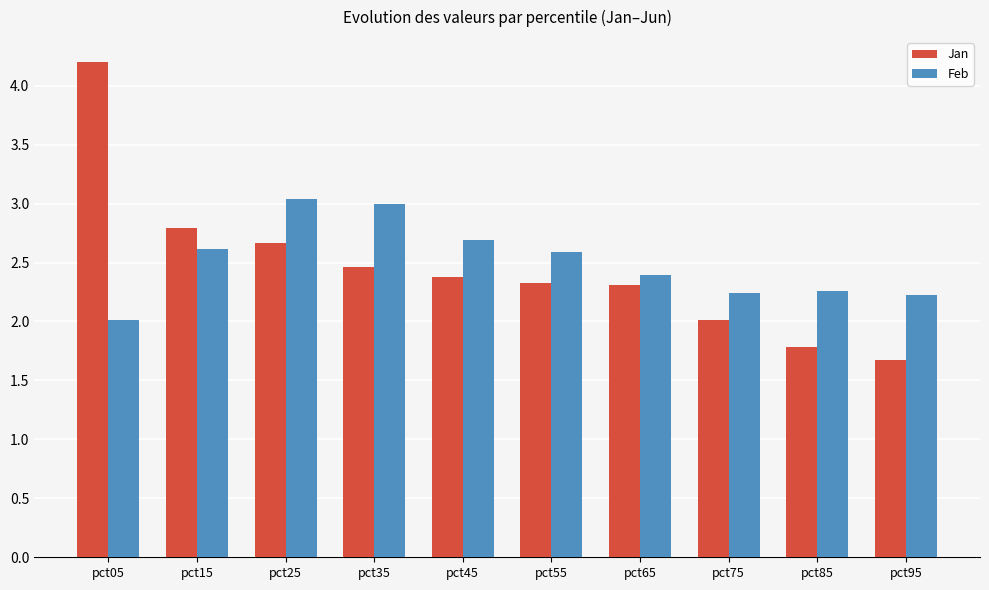

Reading left to right, extract all data points from this chart.

Jan: 4.2	2.8	2.7	2.5	2.4	2.3	2.3	2.0	1.8	1.7
Feb: 2.0	2.6	3.0	3.0	2.7	2.6	2.4	2.2	2.3	2.2